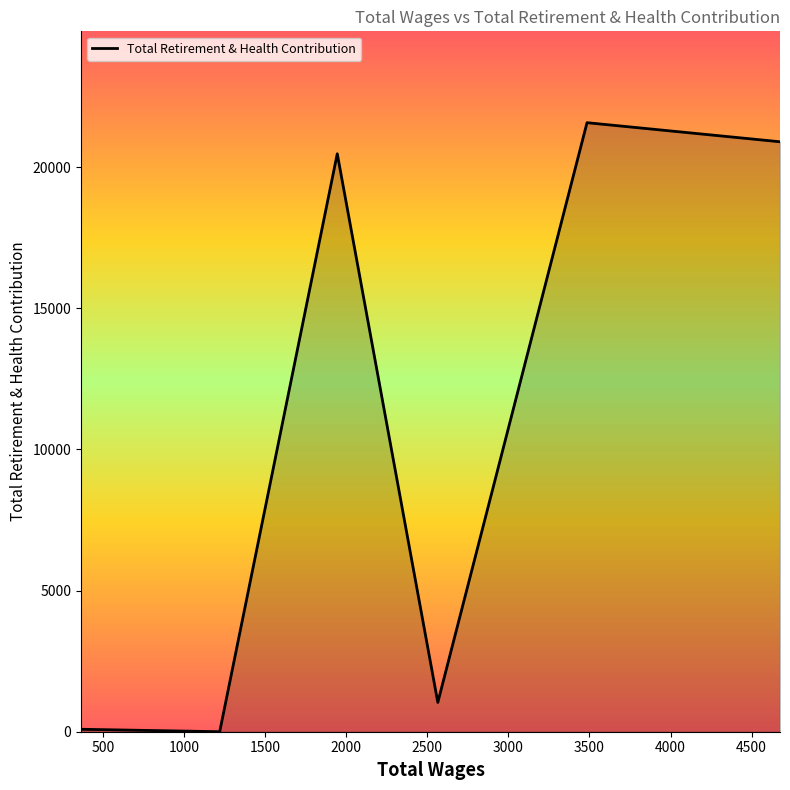

What is the average value?

10679